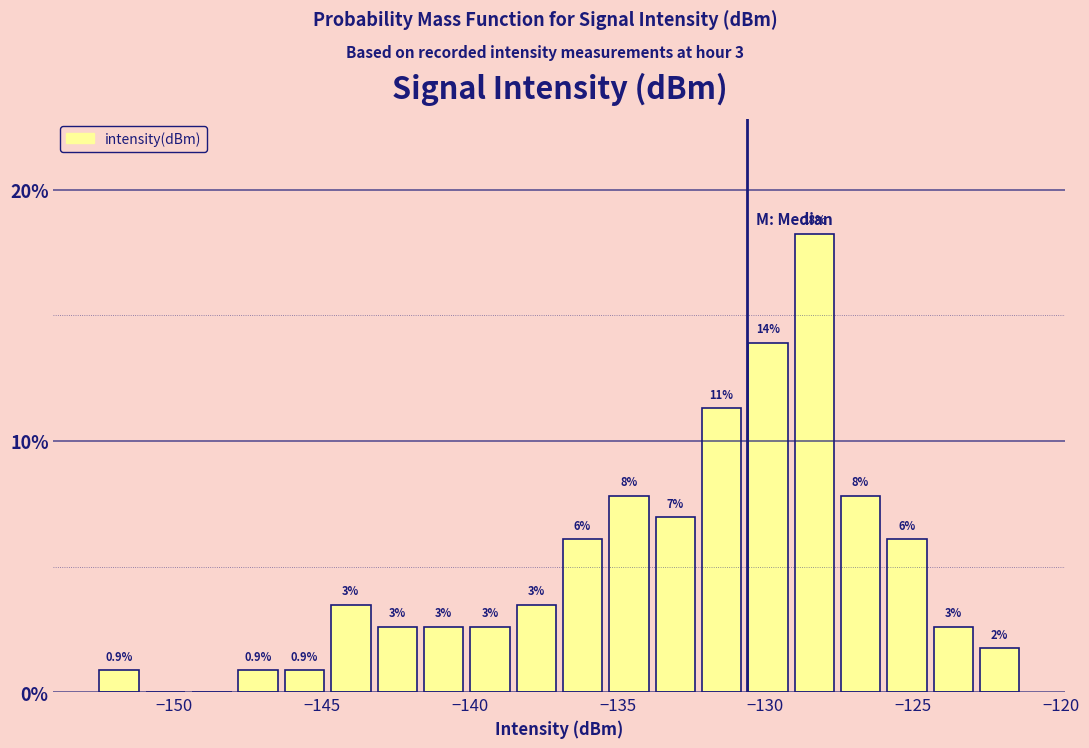

Around what value on the x-axis is the tallest bar? Give the approximate position of its centre, as read against the axis.

-128.5